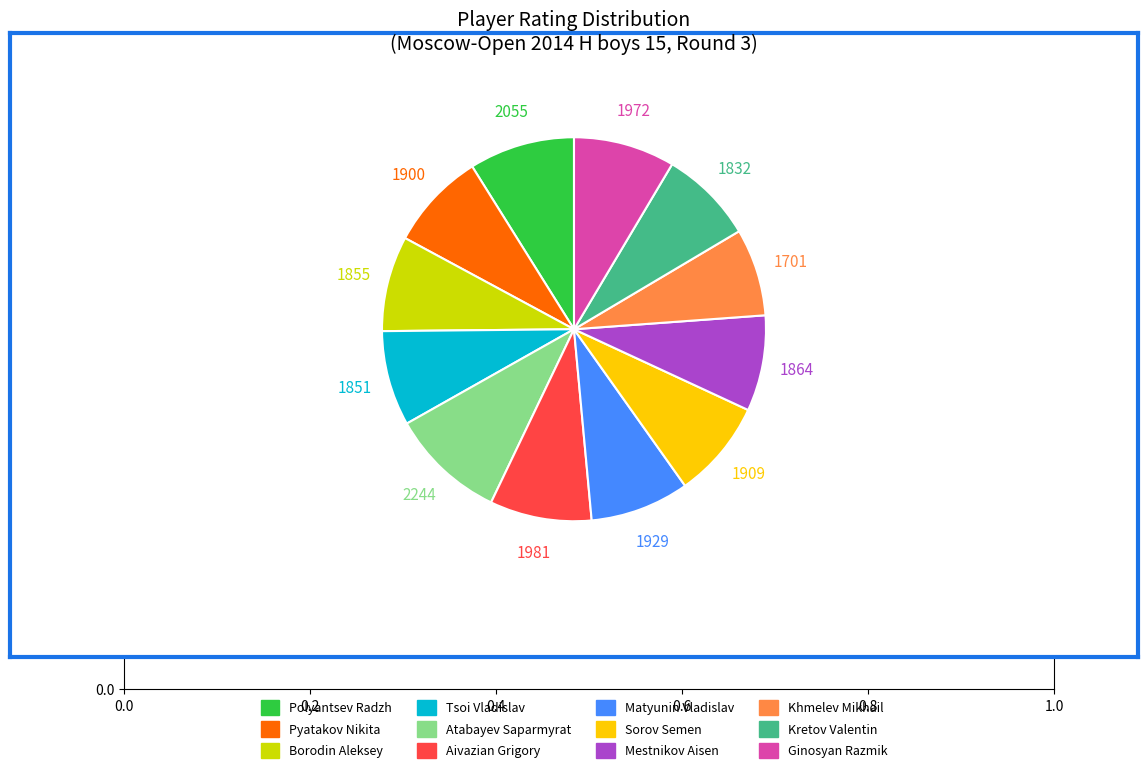

Is there any slice that represents more than half of the pie?

No